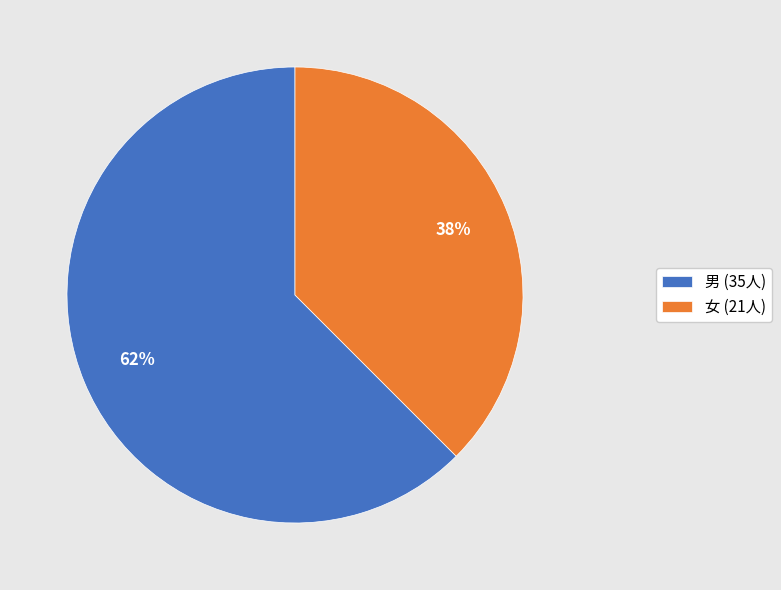

The 男 slice represents 62% of the pie. True or false?

True